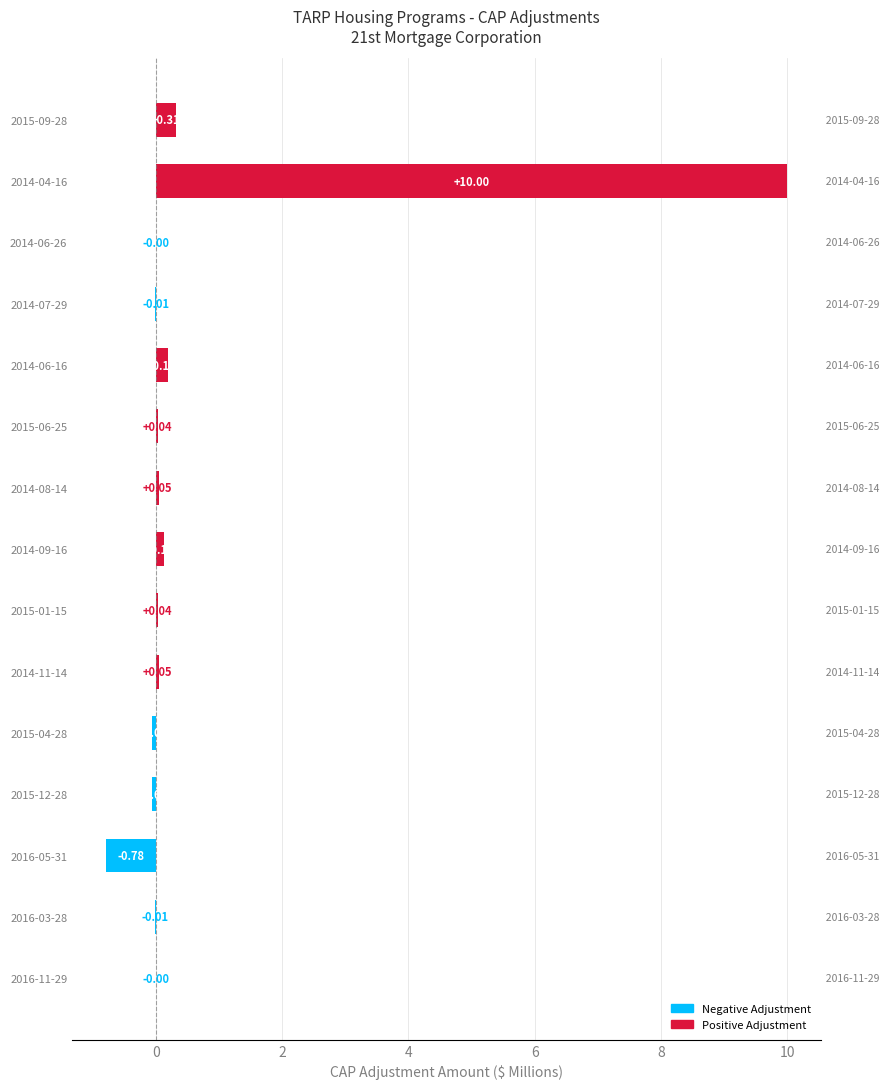

How many values exceed 0?

8